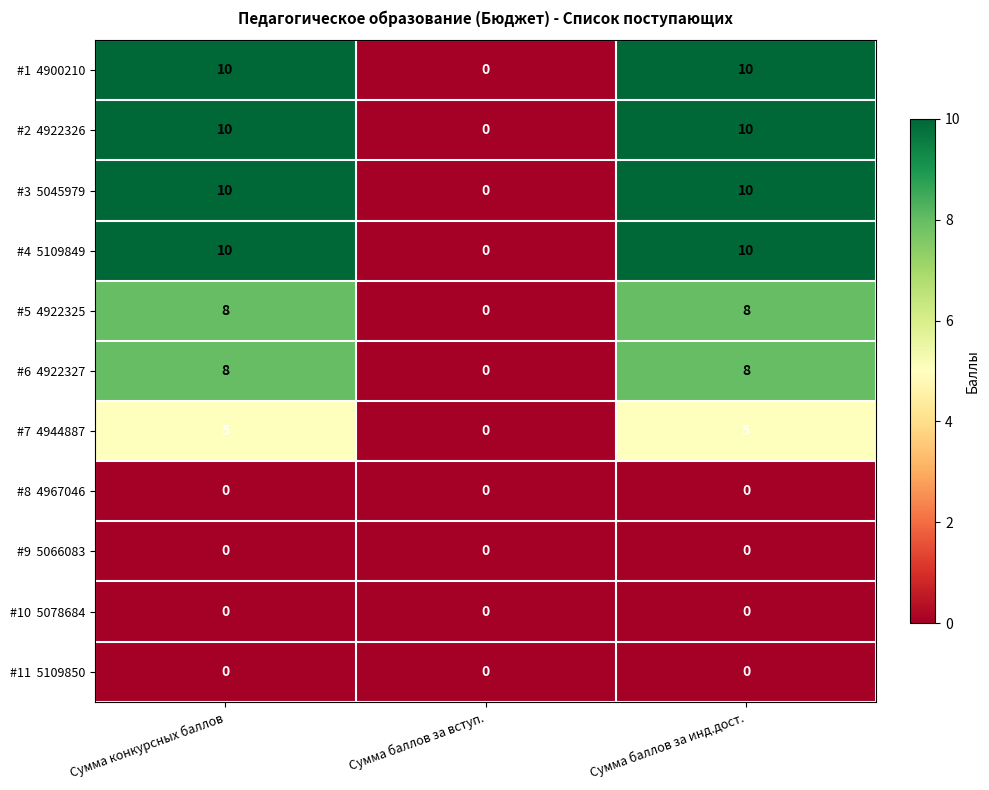

What is the greatest value displayed?

10